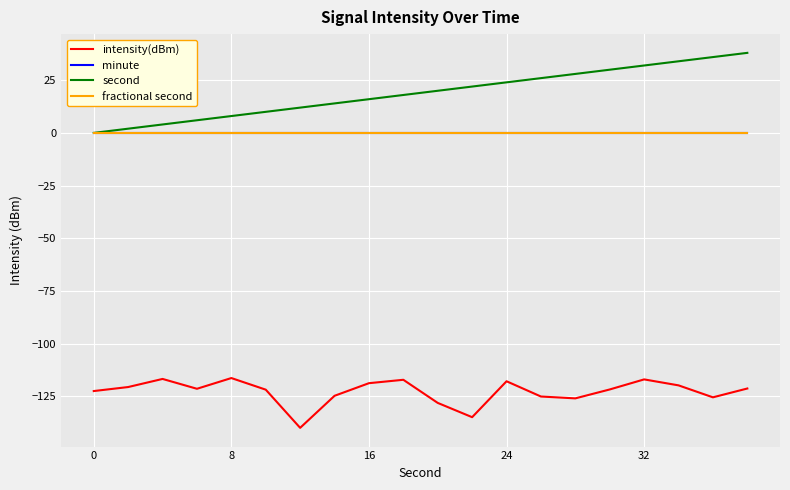

Reading right to left, extract all data points from this chart.

intensity(dBm): -121.4	-125.6	-119.9	-117.0	-121.8	-126.0	-125.2	-117.9	-135.0	-128.2	-117.2	-118.8	-124.8	-140.0	-121.9	-116.4	-121.5	-116.8	-120.7	-122.6
minute: 0.0	0.0	0.0	0.0	0.0	0.0	0.0	0.0	0.0	0.0	0.0	0.0	0.0	0.0	0.0	0.0	0.0	0.0	0.0	0.0
second: 38.0	36.0	34.0	32.0	30.0	28.0	26.0	24.0	22.0	20.0	18.0	16.0	14.0	12.0	10.0	8.0	6.0	4.0	2.0	0.0
fractional second: 0.0	0.0	0.0	0.0	0.0	0.0	0.0	0.0	0.0	0.0	0.0	0.0	0.0	0.0	0.0	0.0	0.0	0.0	0.0	0.0